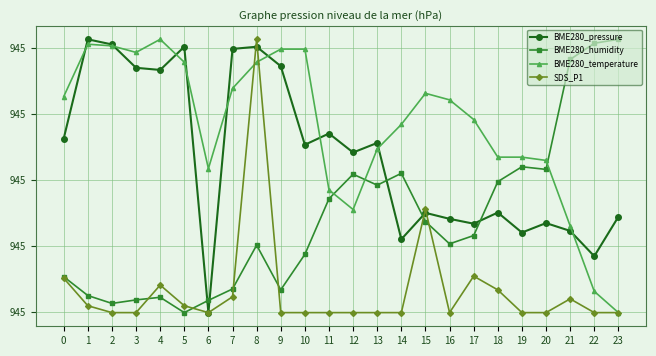

Which series ends up on top after the final intersection of BME280_pressure and SDS_P1?

BME280_pressure